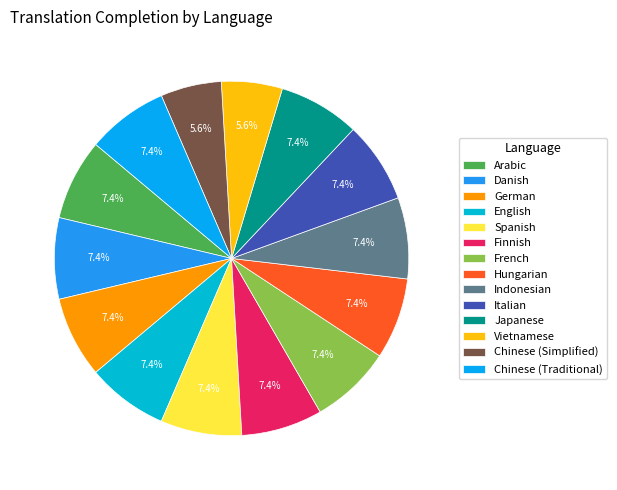

Does any single category account for the majority?

No